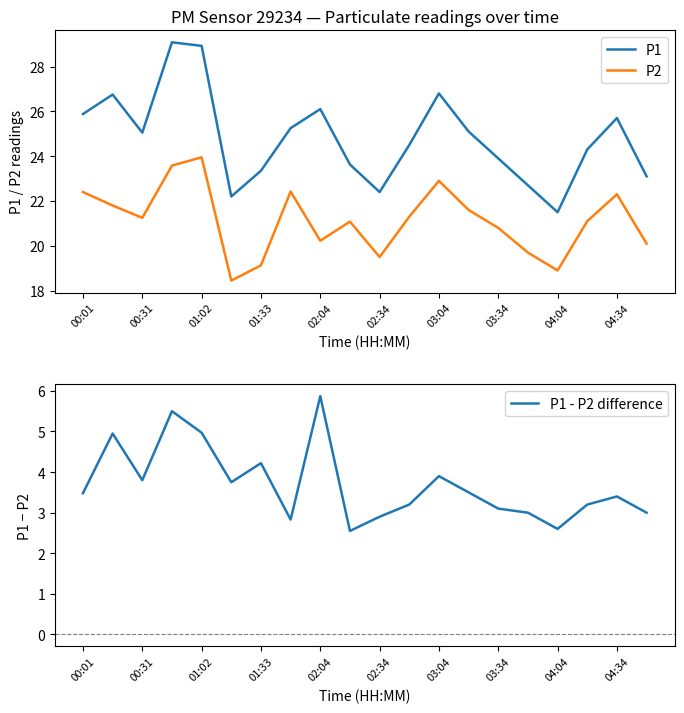

True or false: P2 and P1 cross at least once.

False